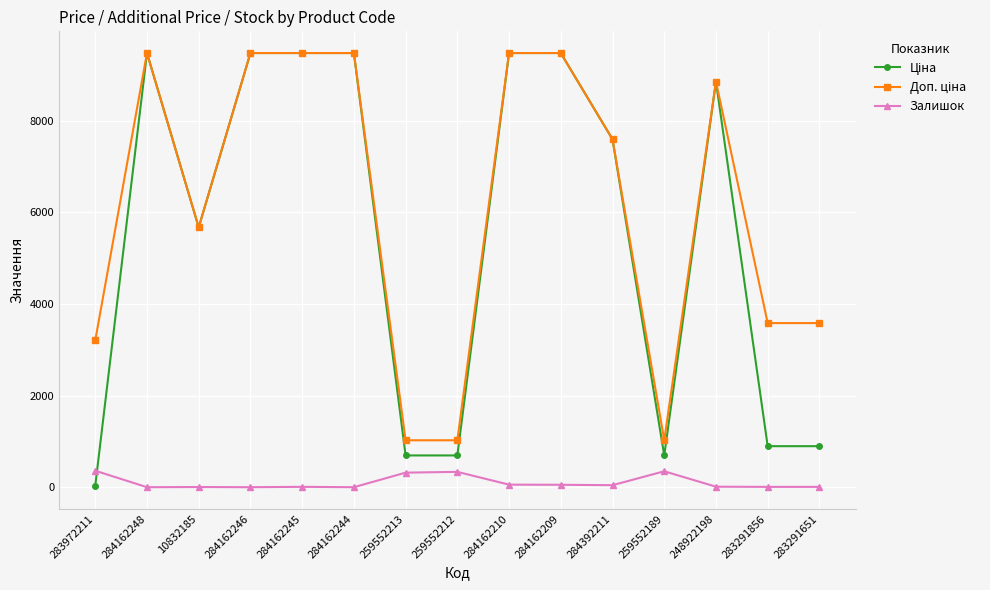

At how many categories does at least one series exceed 6600?

8